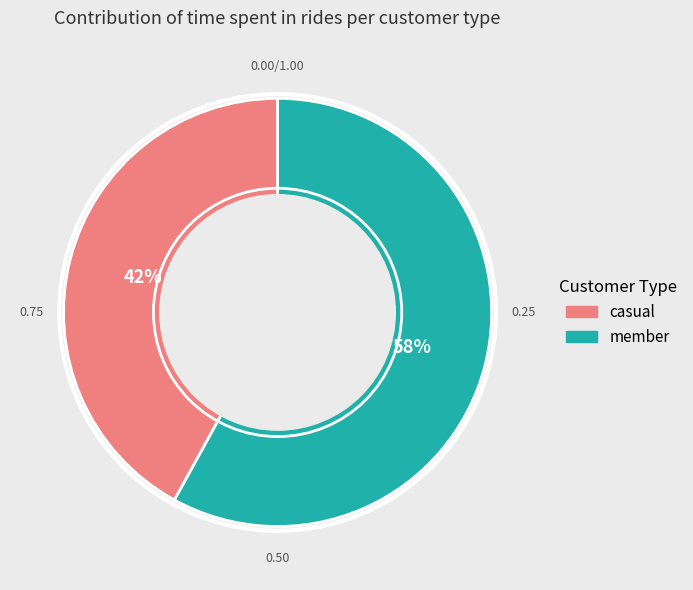

What is the ratio of the value at casual to the value at member?

0.7